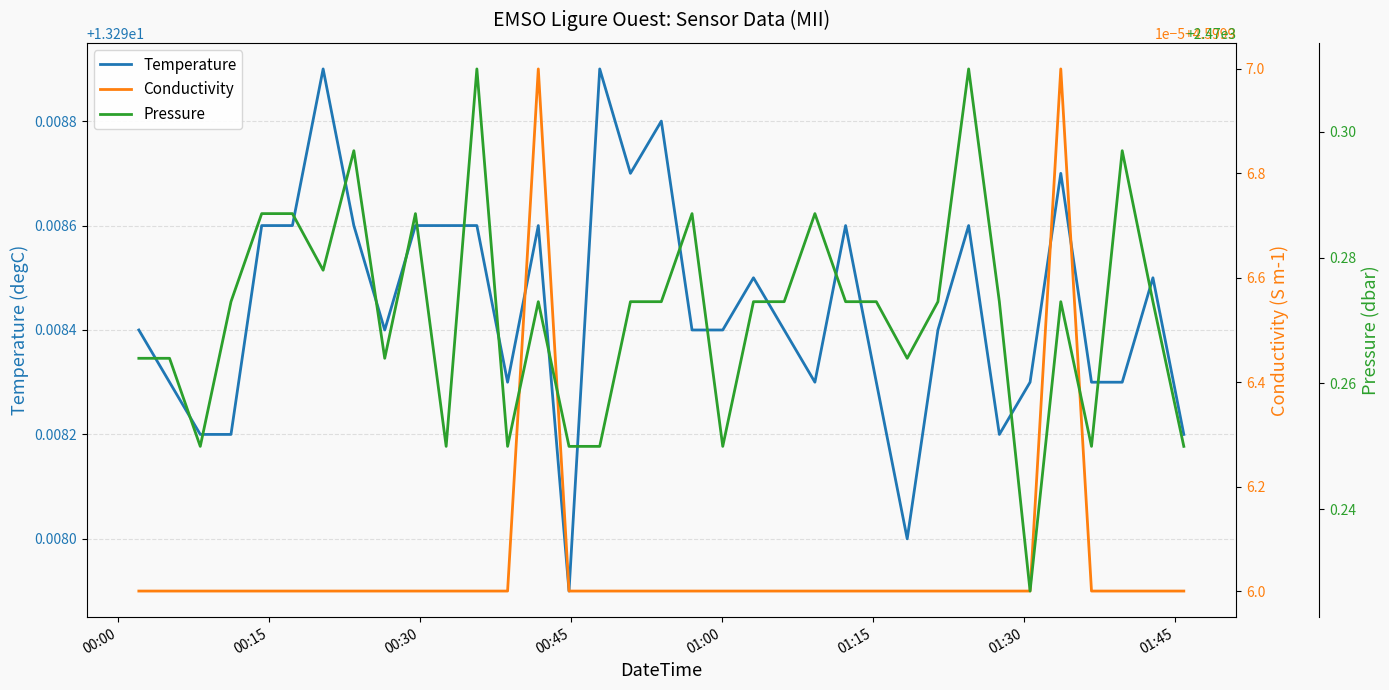

List the series in order of their peak value, highest first.

Pressure, Temperature, Conductivity